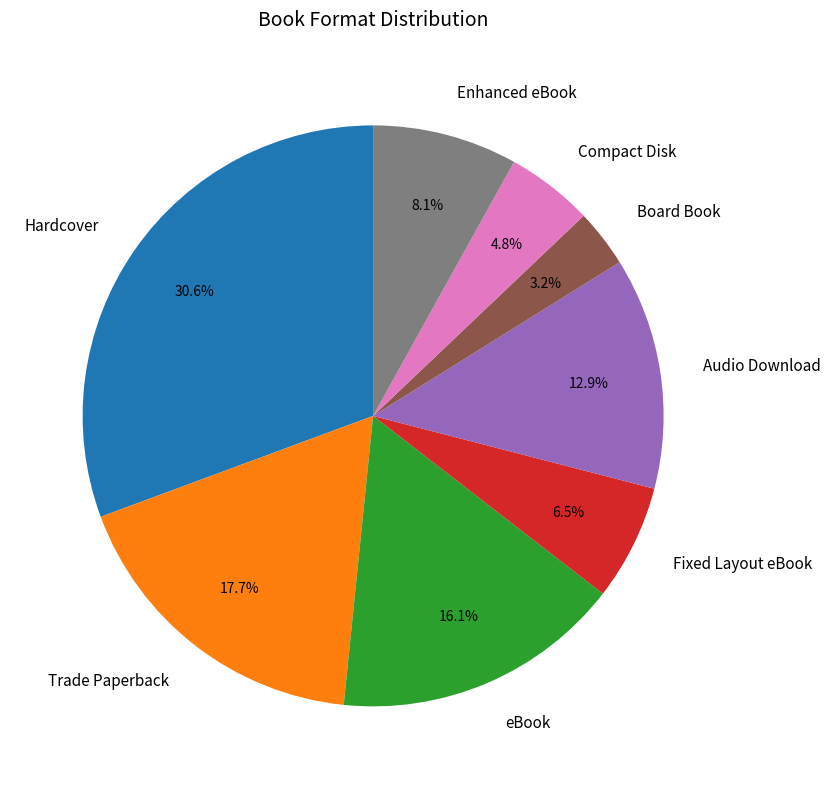

Count the number of slices in the pie.

8